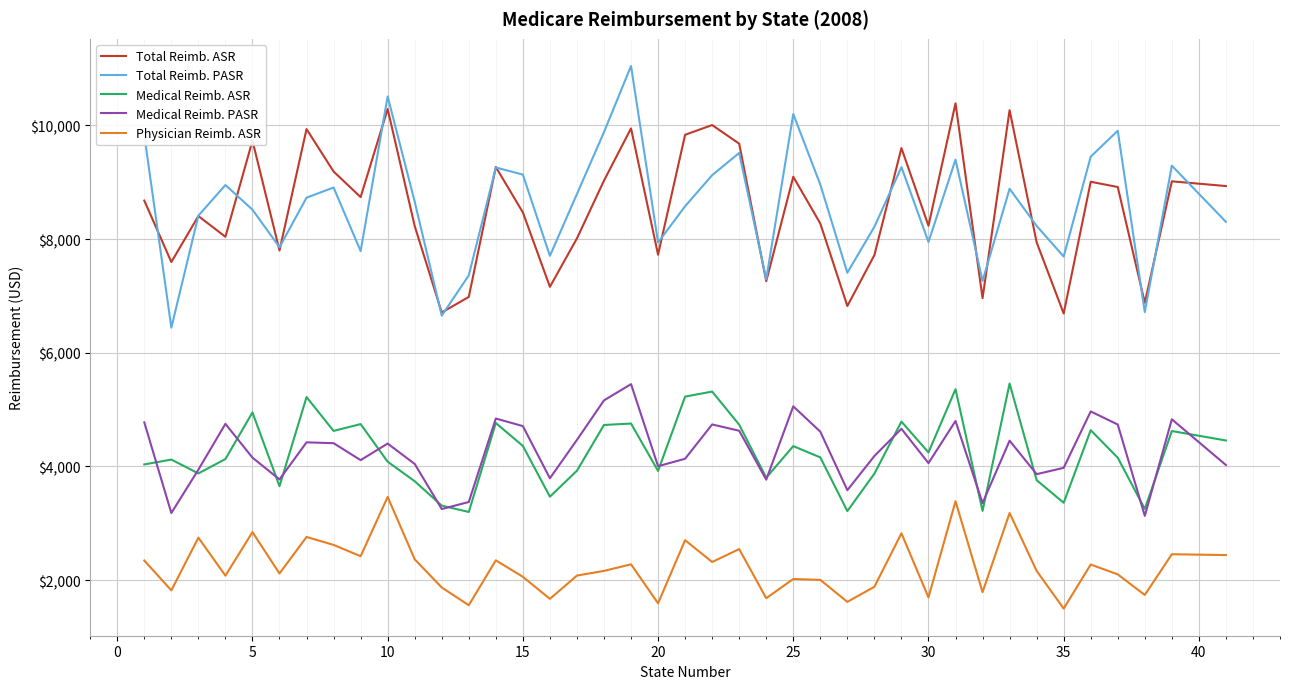

How many interior local peaks does the Medical Reimb. ASR series have?

13